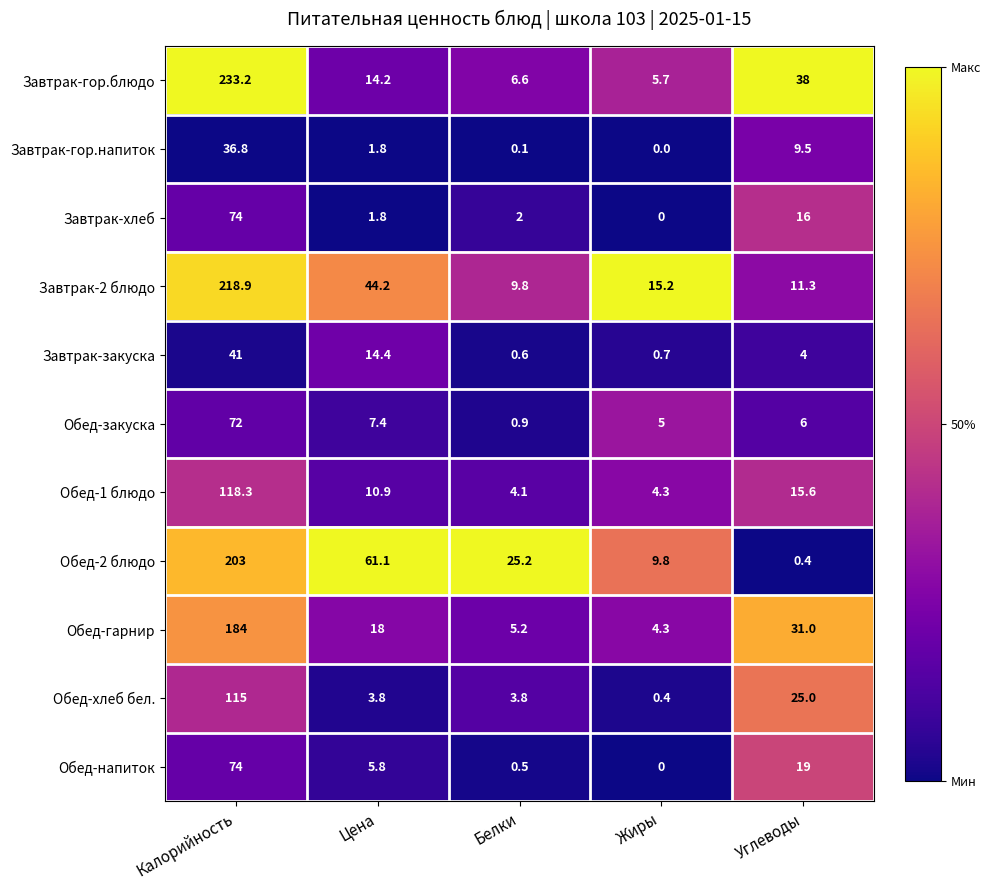

At which category is the sum across all series the highest?

Калорийность